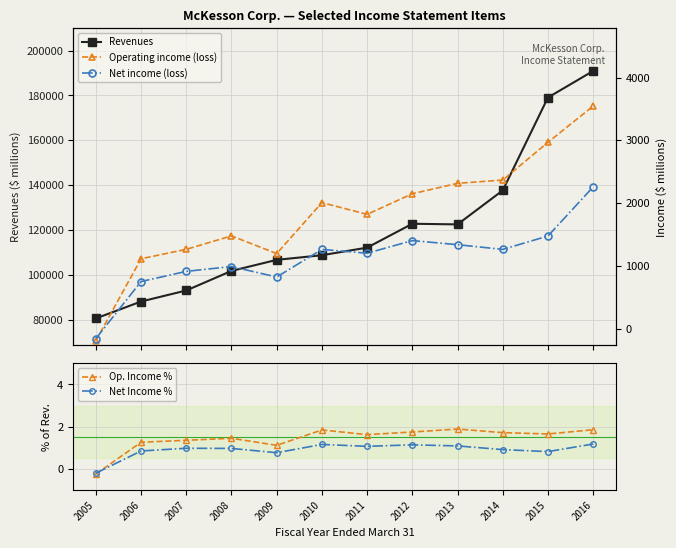

True or false: Net income (loss) and Revenues cross at least once.

False